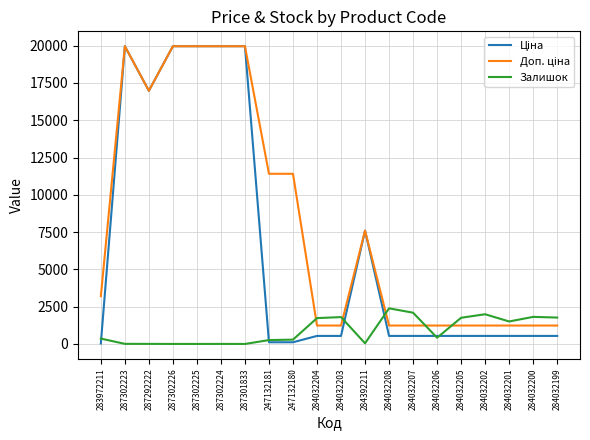

What is the total value across all series at 284032204?

3508.4